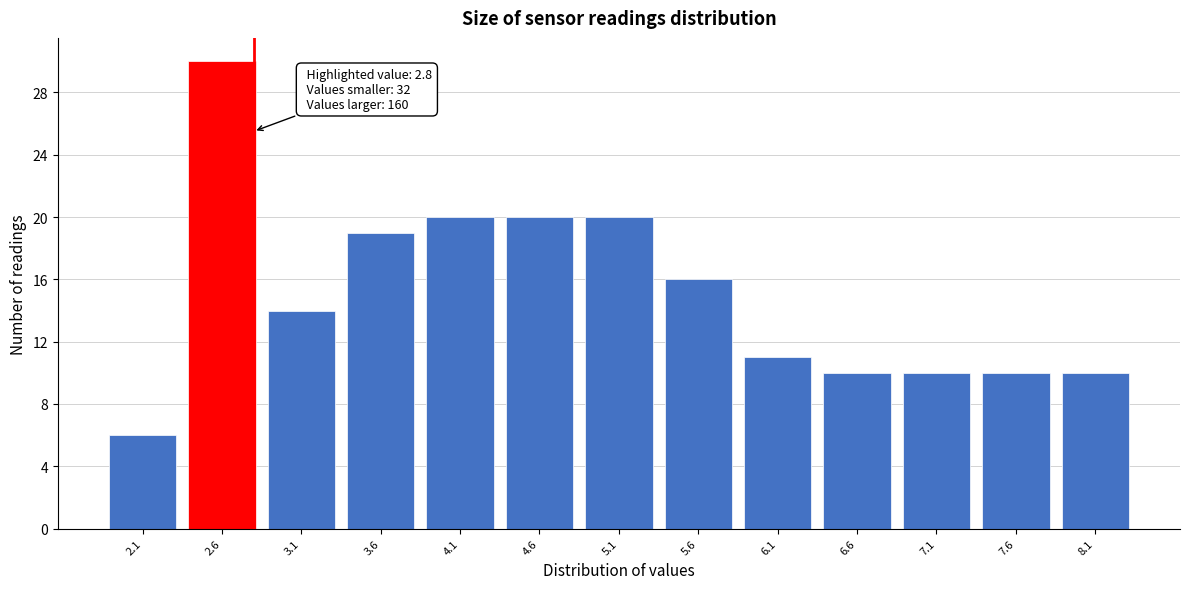

Over which range of the x-axis is the bar tallest?

2.35 to 2.85